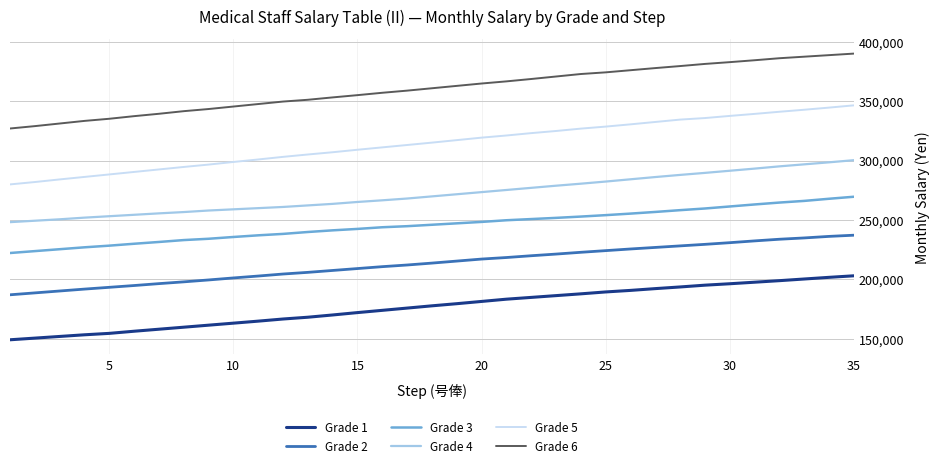

What are all the series names shown in the legend?

Grade 1, Grade 2, Grade 3, Grade 4, Grade 5, Grade 6